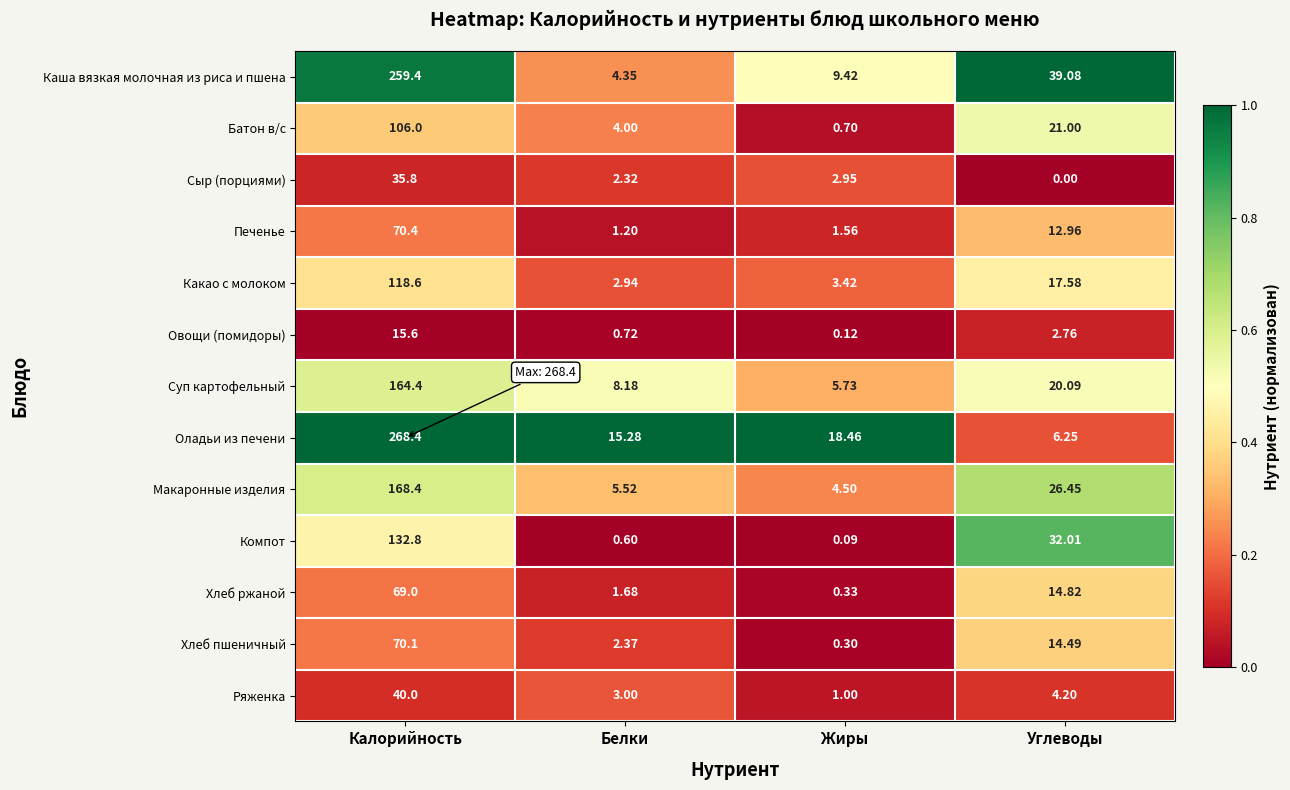

At which category does the chart reach its minimum across all series?

Углеводы